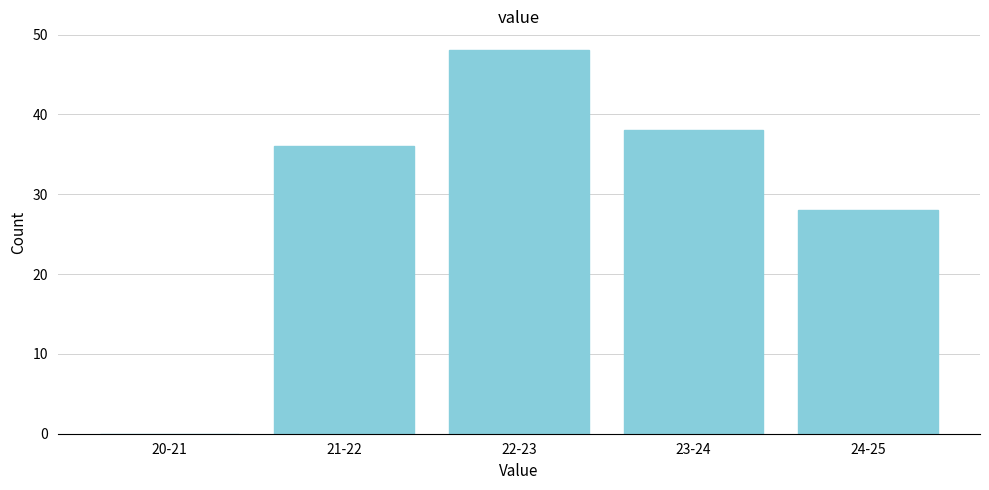

Reading left to right, transcribe all the data shown in this chart.

20-21=0	21-22=36	22-23=48	23-24=38	24-25=28